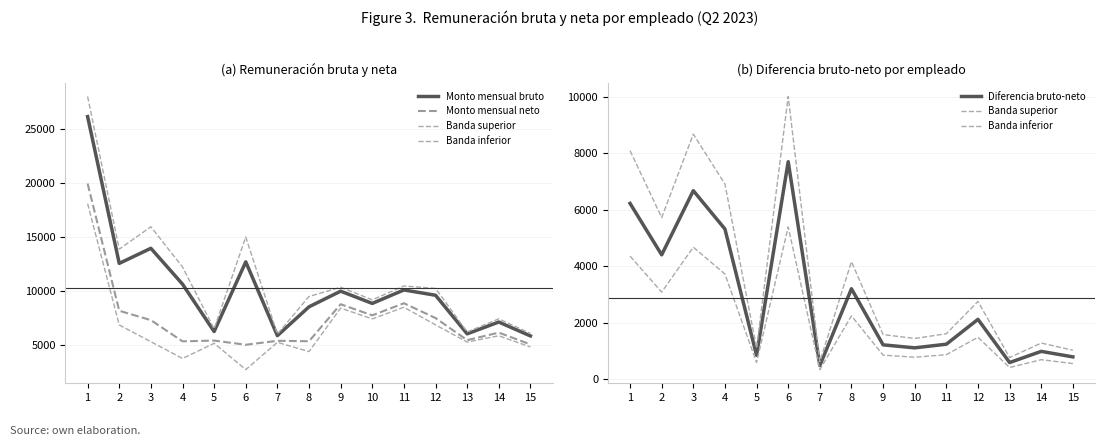

In Banda superior, how many points are higher than both neighbors (excluding endpoints)?

5